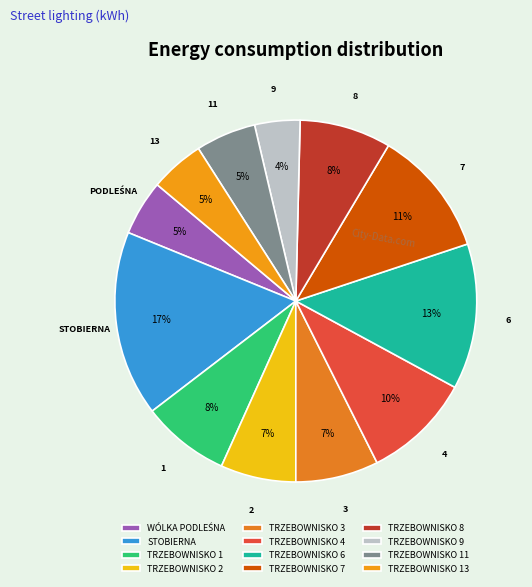

How many slices are in this pie chart?

12